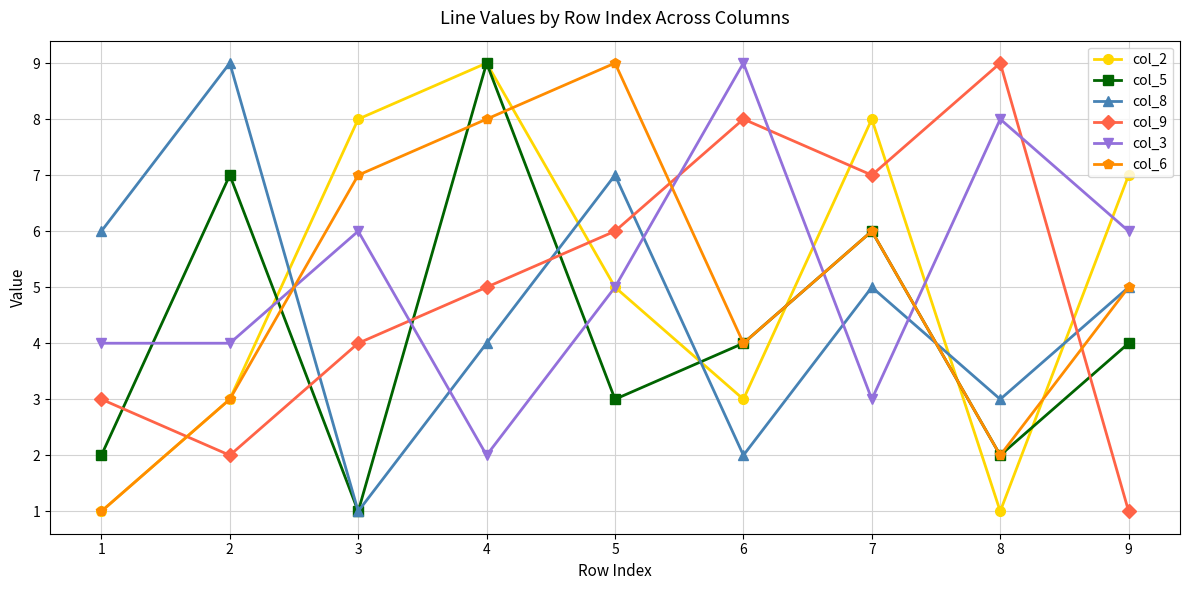

At which category does col_8 reach its first local peak?

2